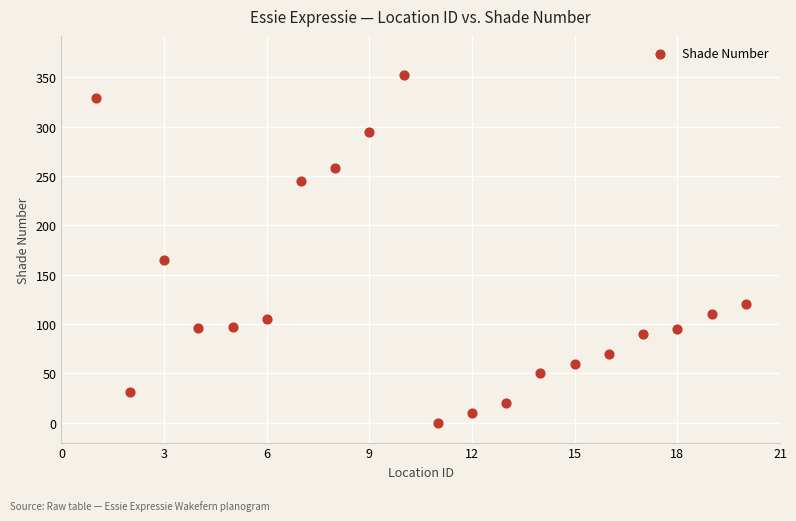

What Y value in the scatter plot is closest to 176?

165